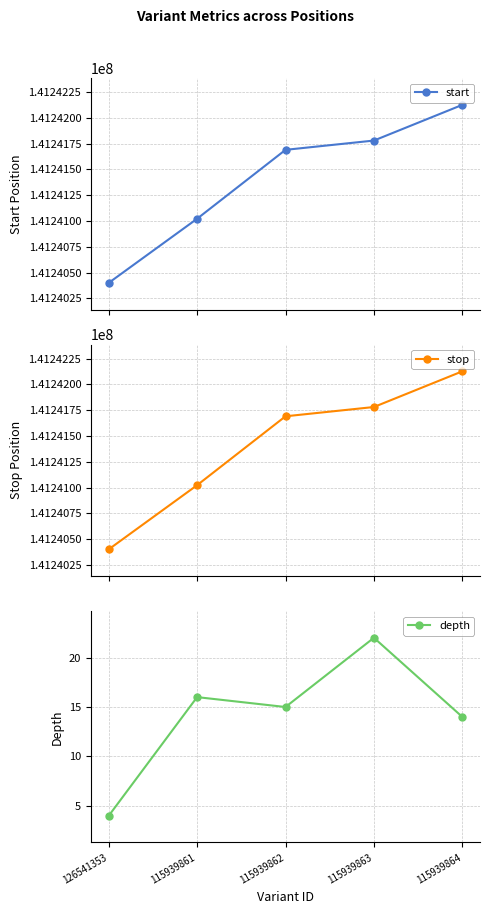

What is the label of the 2nd point from the left?

115939861